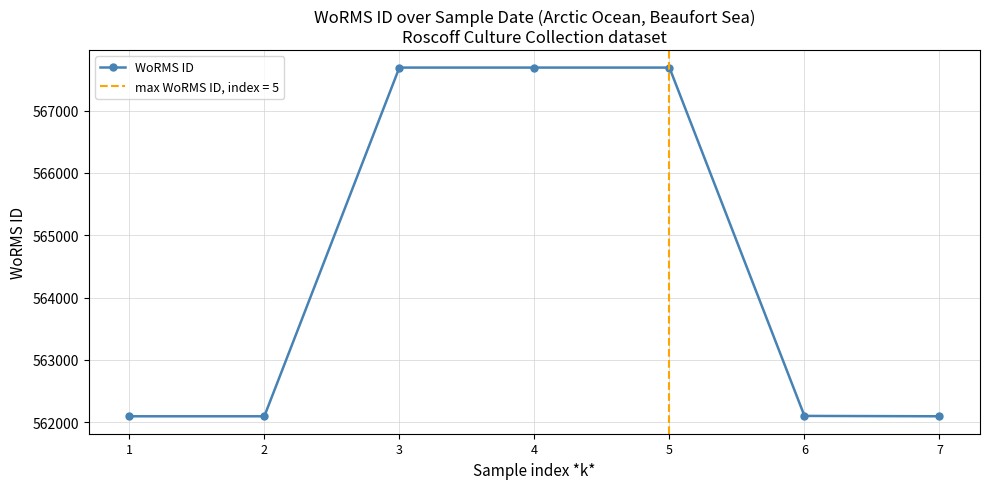

What is the value of the 1st point from the left?

562097